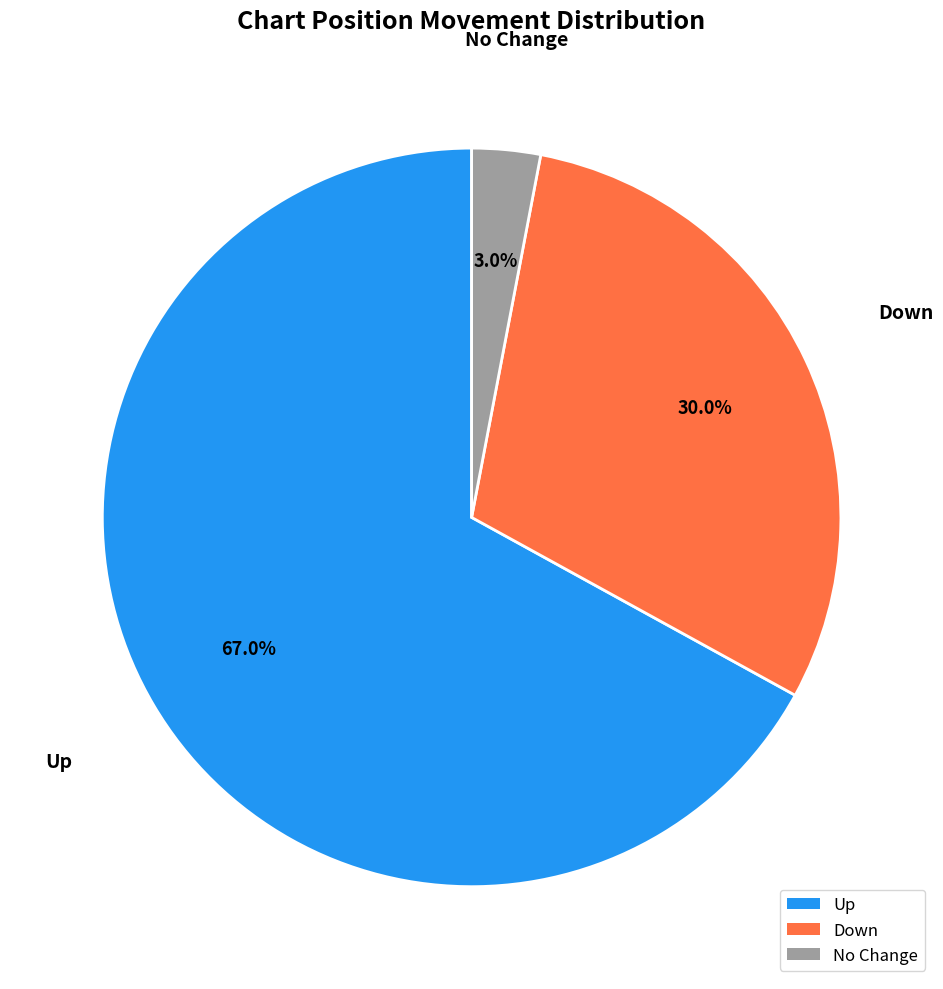

Is there any slice that represents more than half of the pie?

Yes